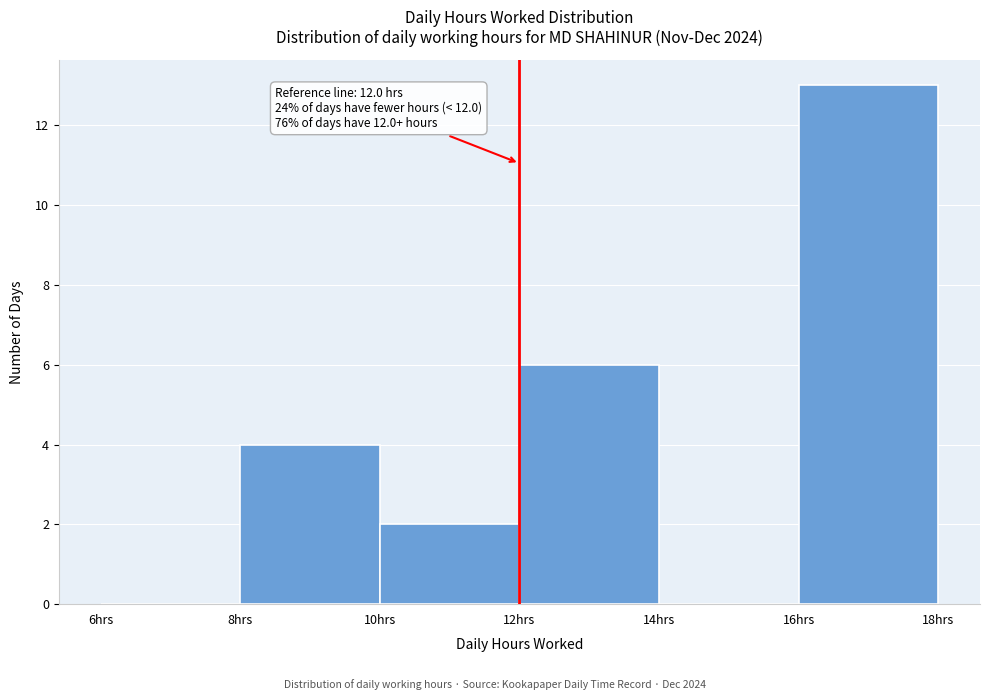

Over which range of the x-axis is the bar tallest?

16 to 18